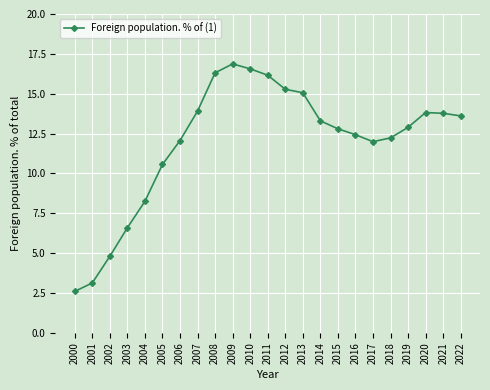

The chart shows a value of 3.1 at 2001. True or false?

True